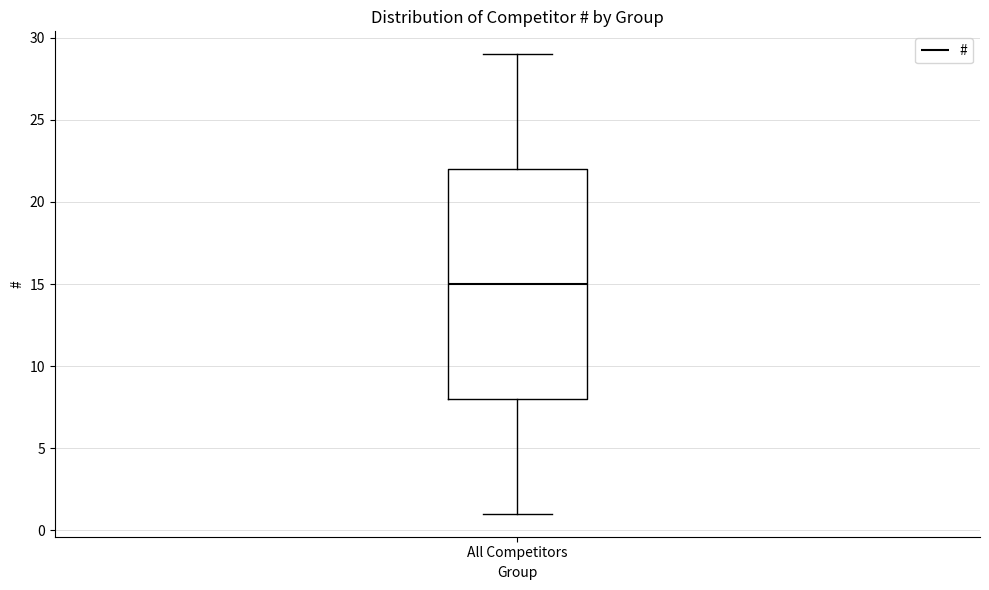

Where does the median line of the box for All Competitors sit on the y-axis? The values are not printed on the chart, so give them approximately, as read against the axis.

15